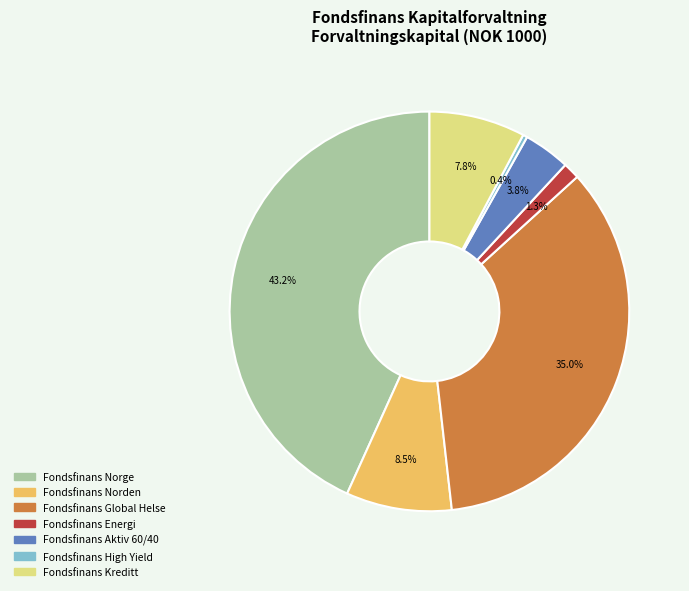

To the nearest percent, what is the combined percentage of Fondsfinans Norden and Fondsfinans Global Helse?

44%